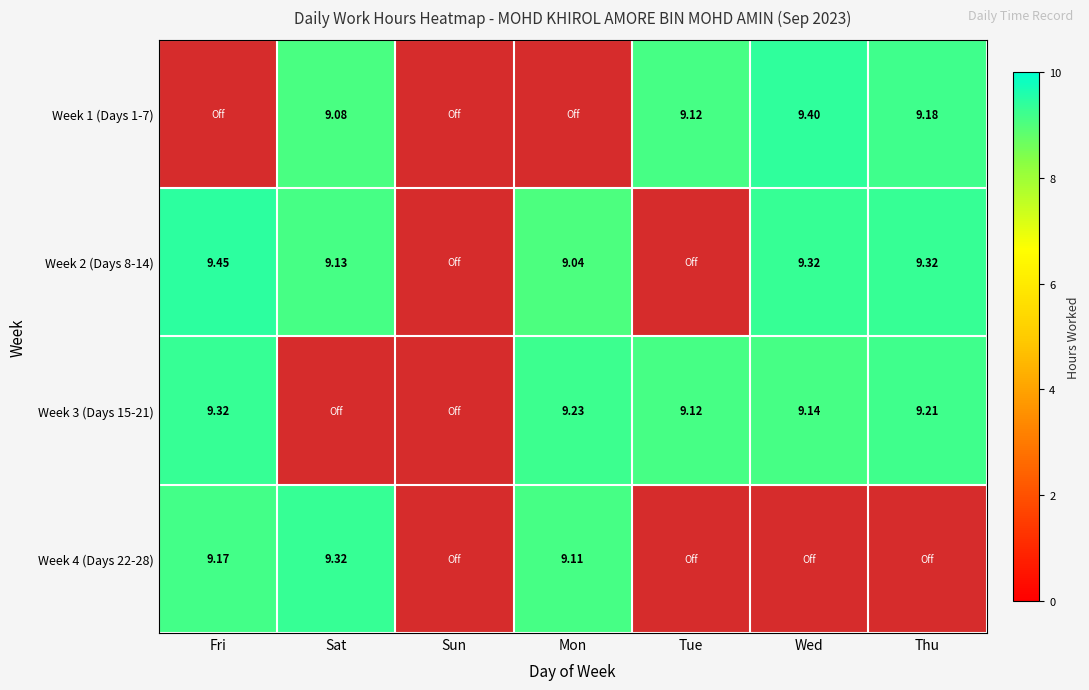

Where does the Week 2 (Days 8-14) series first go above 9?

Fri